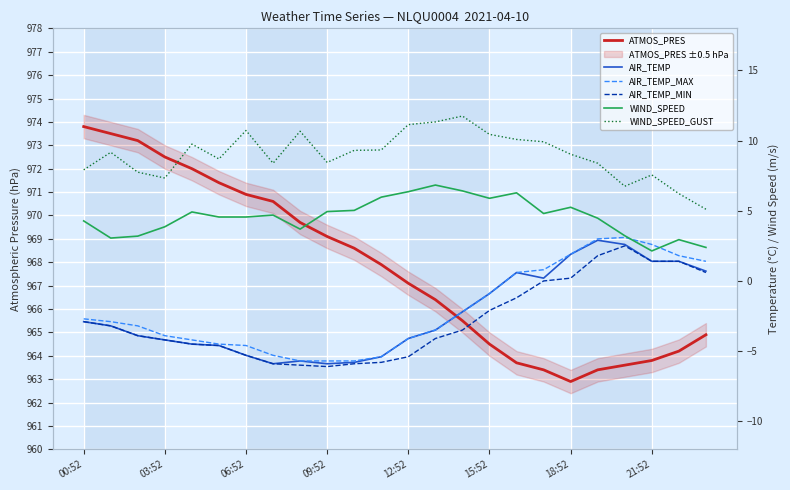

What is the total value across all series at 21:52?

978.9